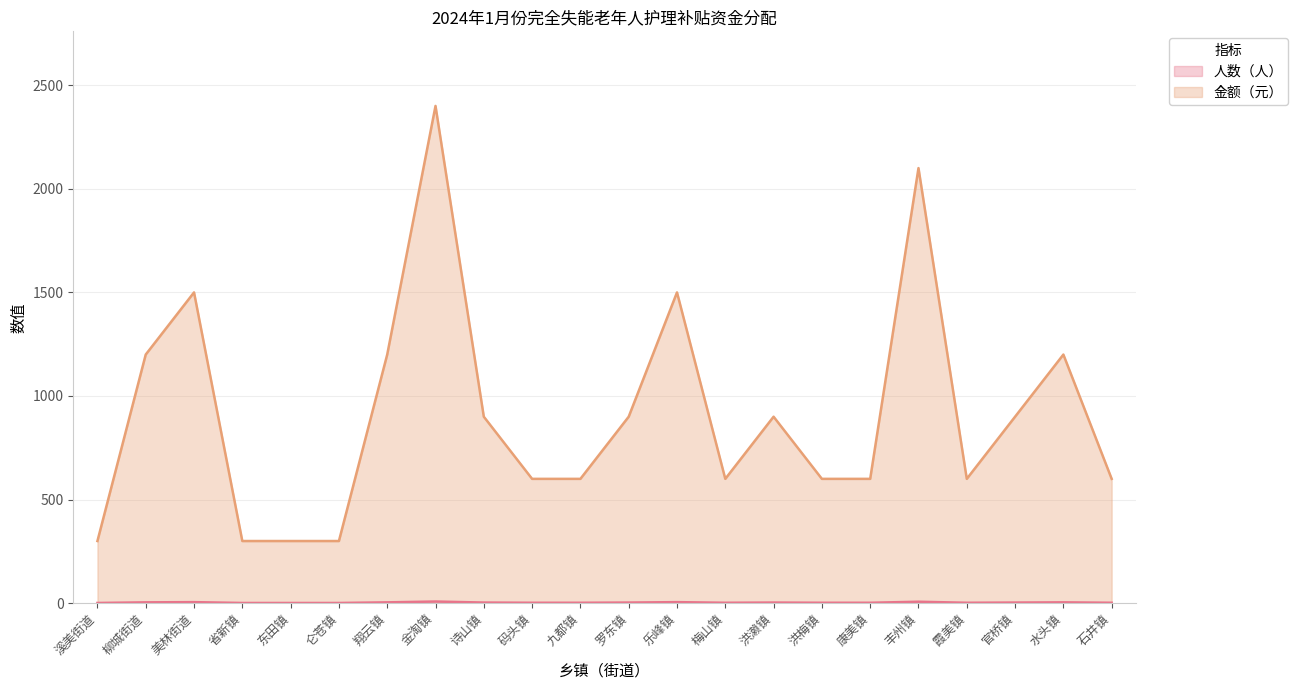

How many lines are shown in the chart?

2